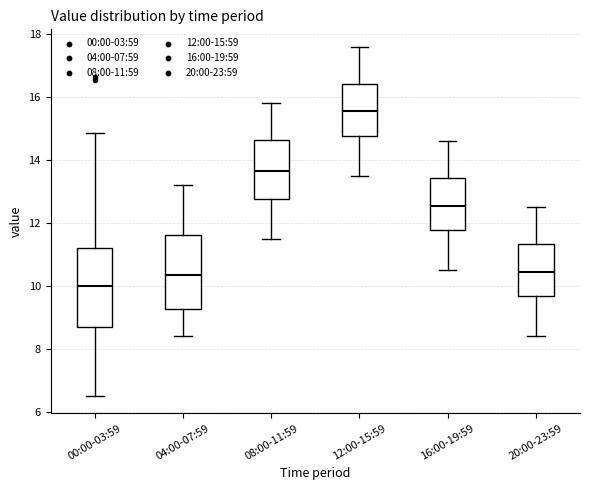

Where does the lower whisker of the box for 04:00-07:59 end on the y-axis? The values are not printed on the chart, so give them approximately, as read against the axis.

8.4